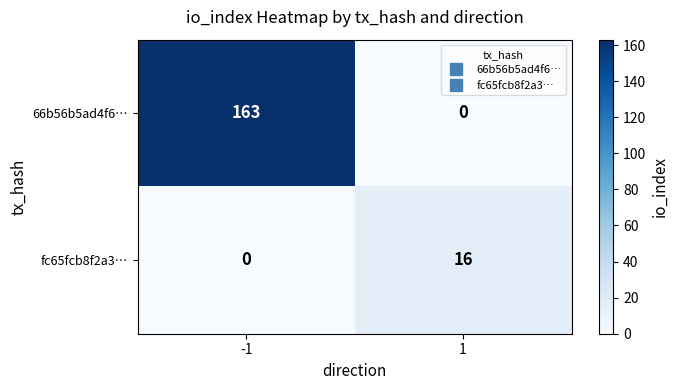

Reading right to left, list all the values displayed in this chart.

66b56b5ad4f6…: 1=0	-1=163
fc65fcb8f2a3…: 1=16	-1=0